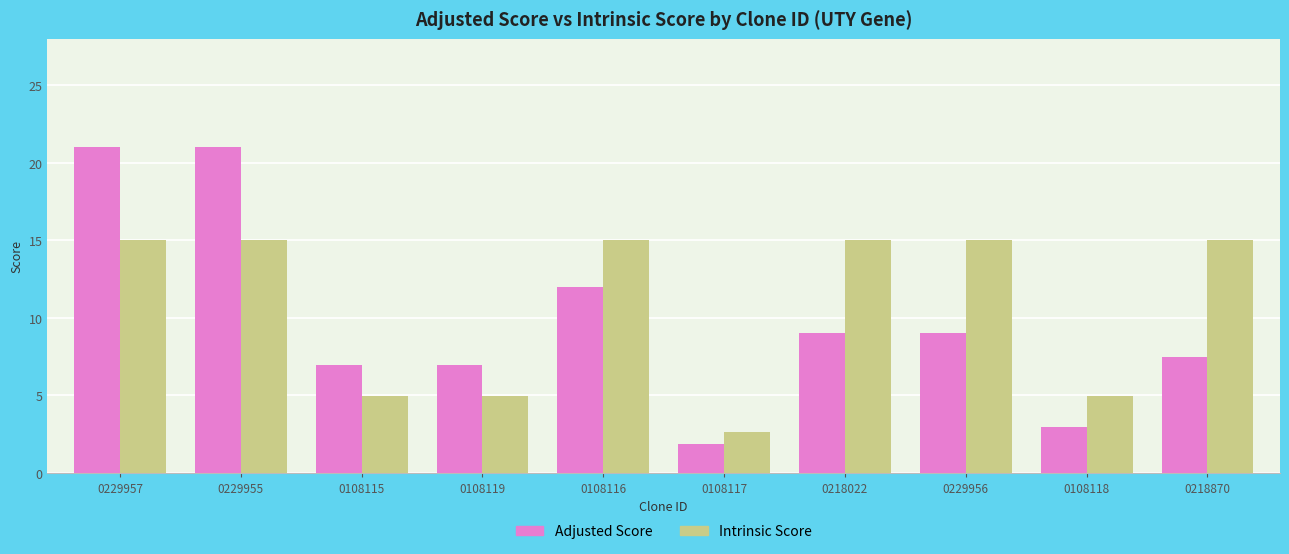

What position from the right is 0108117?

5